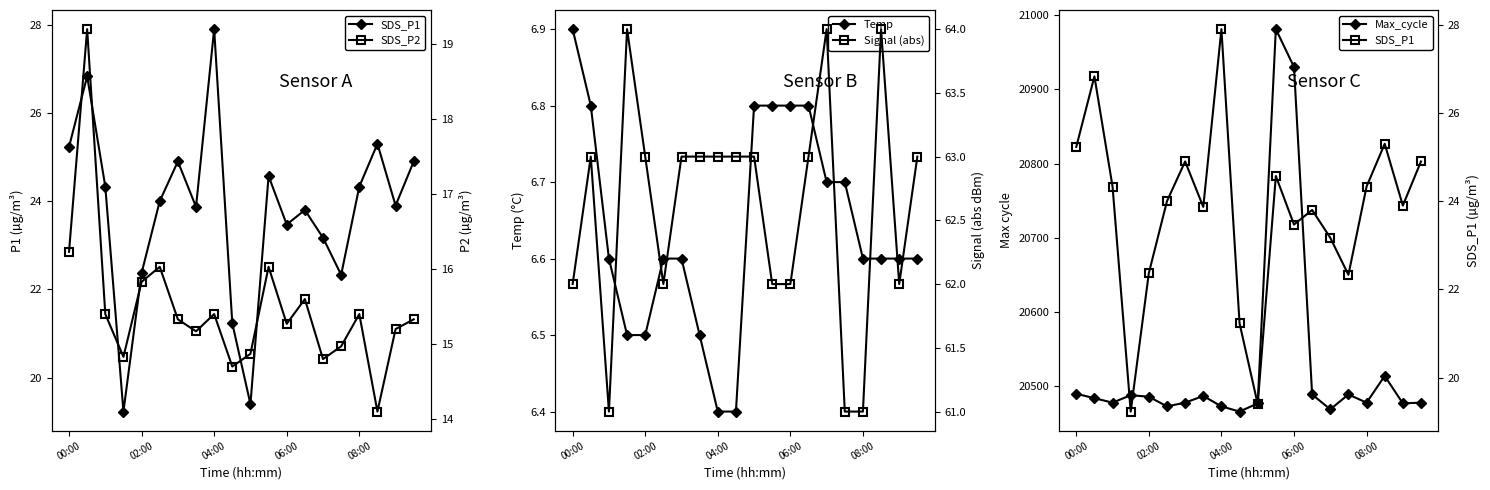

The value of SDS_P1 at 00:00 is 25.2. True or false?

True